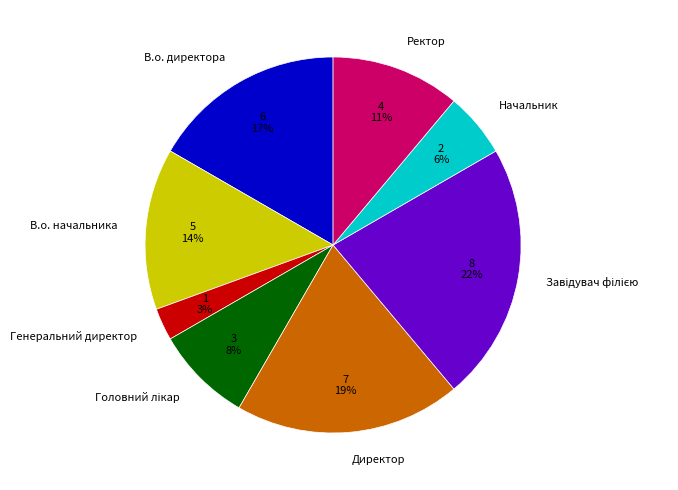

Does В.о. начальника account for over 50% of the chart?

No